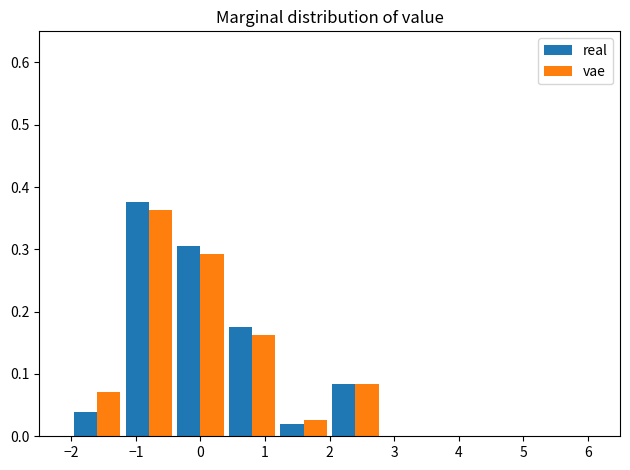

Reading left to right, transcribe this chart: for each range on the x-axis, give the height of each series' bar. The values are not printed on the chart, so give them approximately, as read against the axis.

-2.0 to -1.2: real=0.04	vae=0.07
-1.2 to -0.4: real=0.38	vae=0.36
-0.4 to 0.4: real=0.31	vae=0.29
0.4 to 1.2: real=0.18	vae=0.16
1.2 to 2.0: real=0.02	vae=0.03
2.0 to 2.8: real=0.08	vae=0.08
2.8 to 3.6: real=0	vae=0
3.6 to 4.4: real=0	vae=0
4.4 to 5.2: real=0	vae=0
5.2 to 6.0: real=0	vae=0